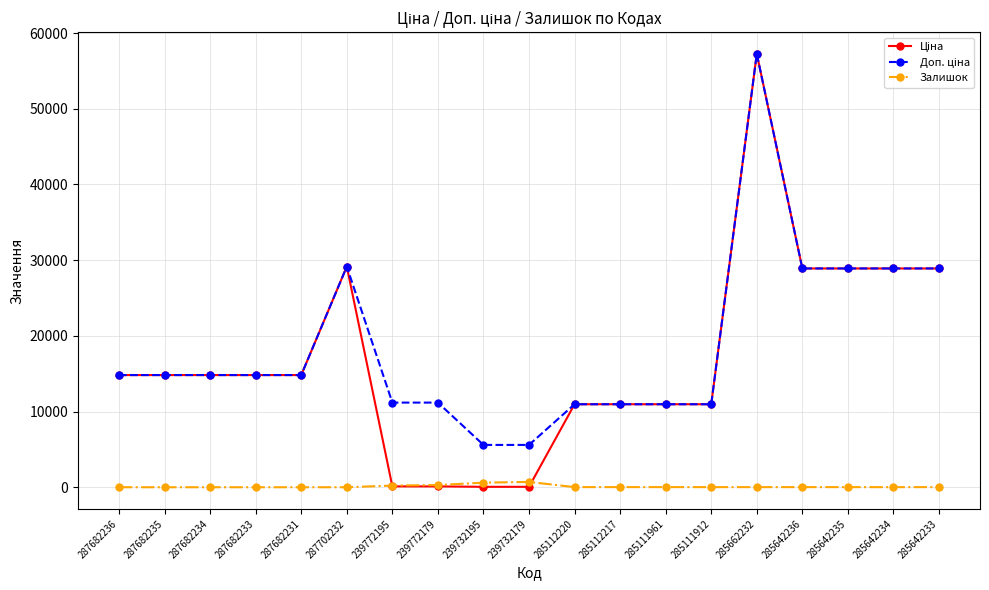

What is the greatest value displayed?

57258.0